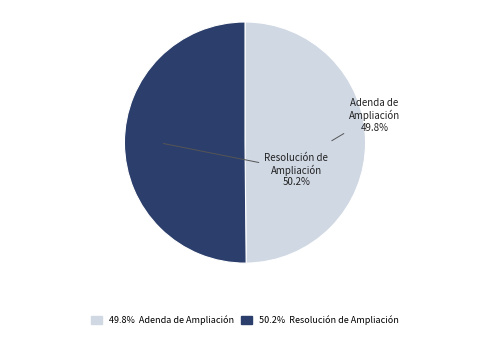

Is there any slice that represents more than half of the pie?

Yes